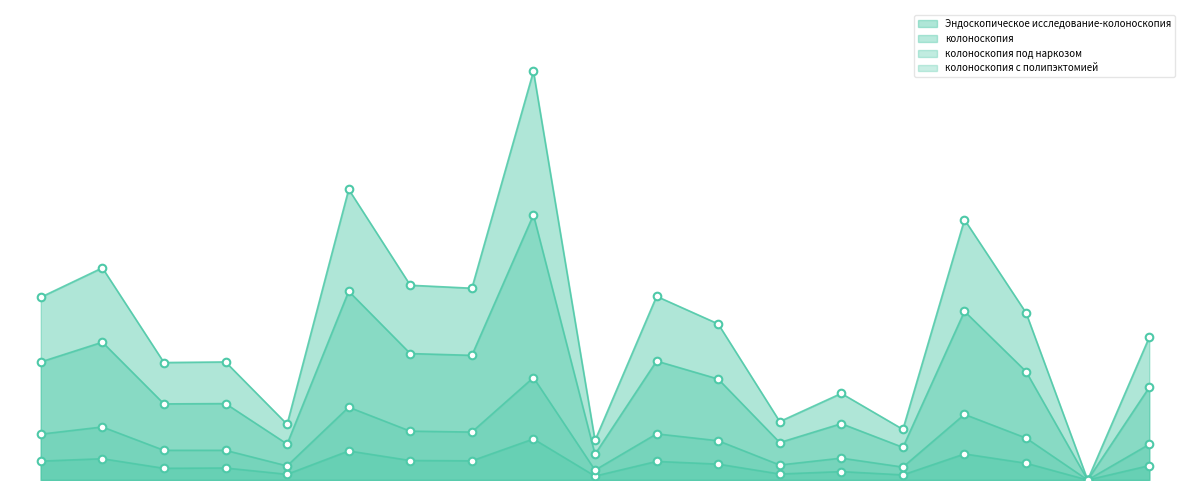

Which series has the largest total across all categories?

Эндоскопическое исследование-колоноскопия